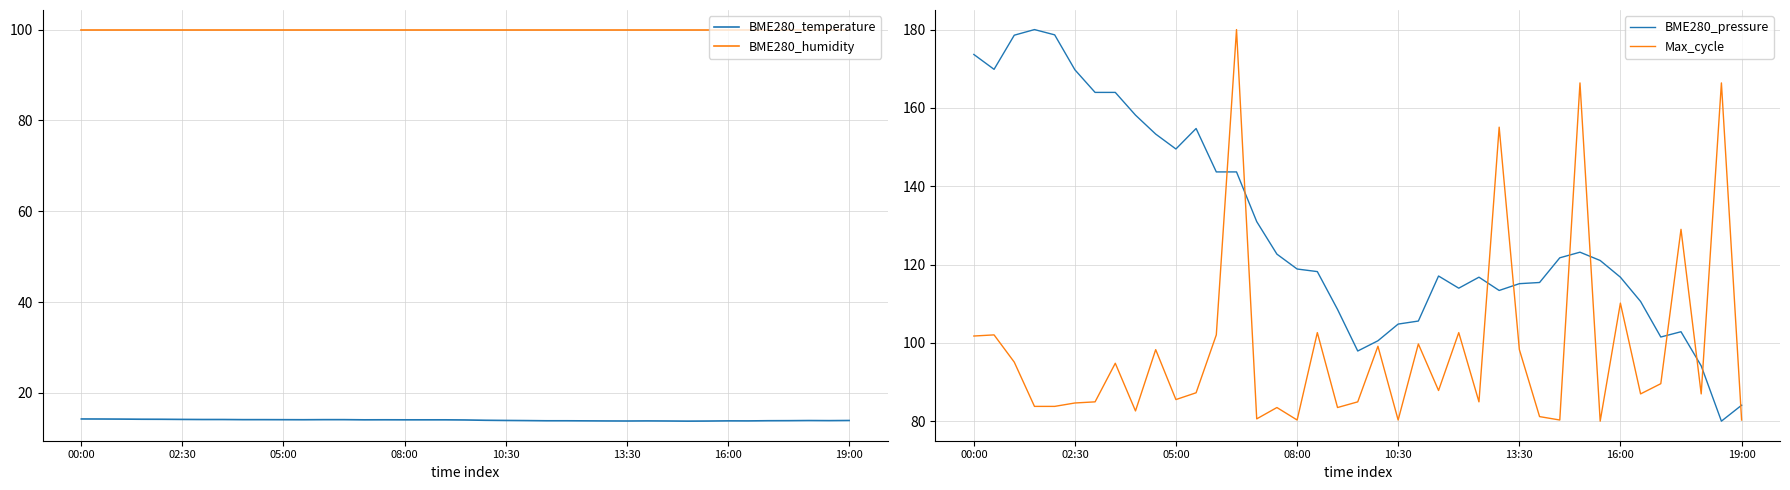

Does the chart have visible grid lines?

Yes